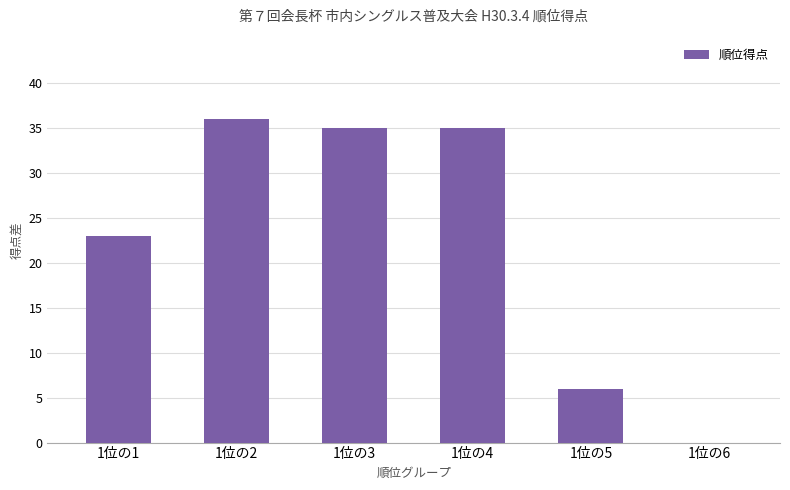

How many series are shown in this chart?

1